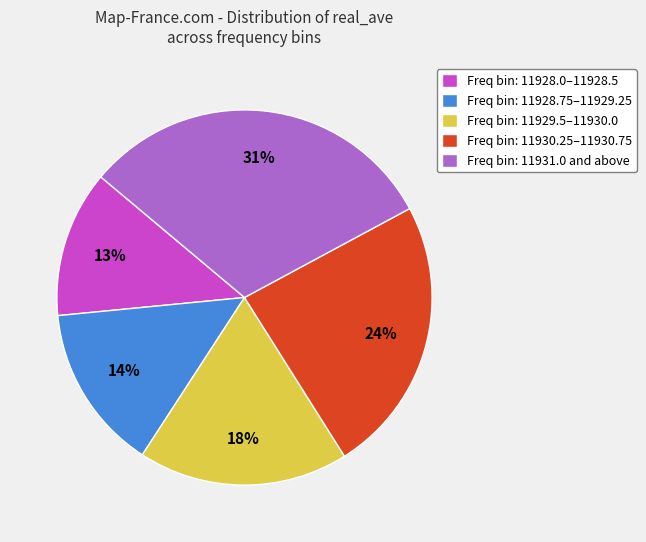

Which category has the smallest portion of the pie?

Freq bin: 11928.0–11928.5